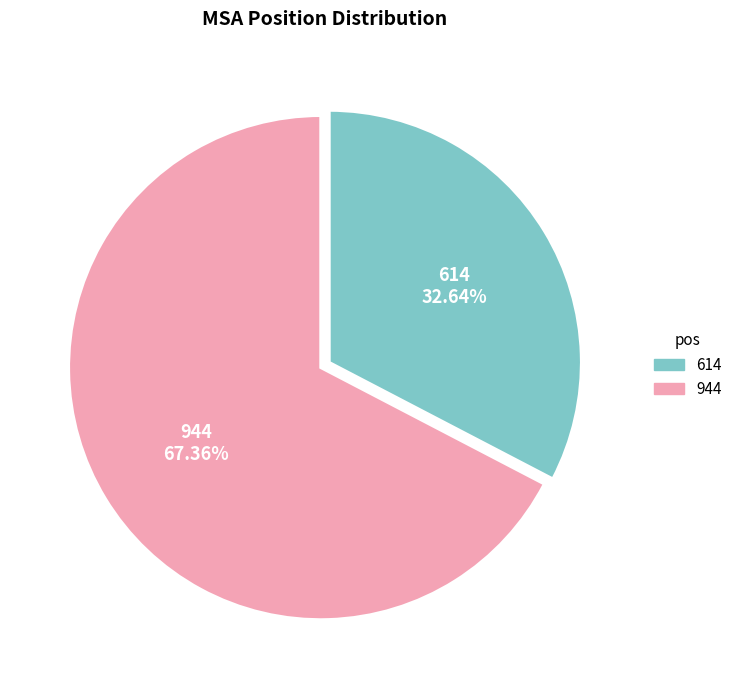

Does any single category account for the majority?

Yes